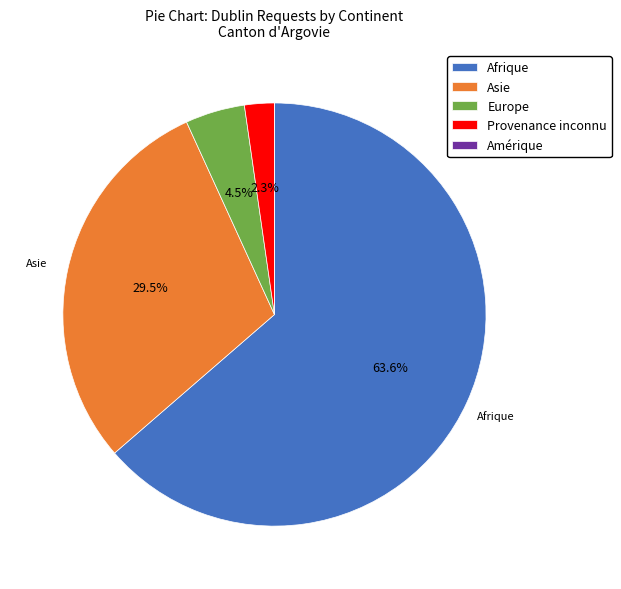

Is the sum of Afrique and Europe greater than half?

Yes